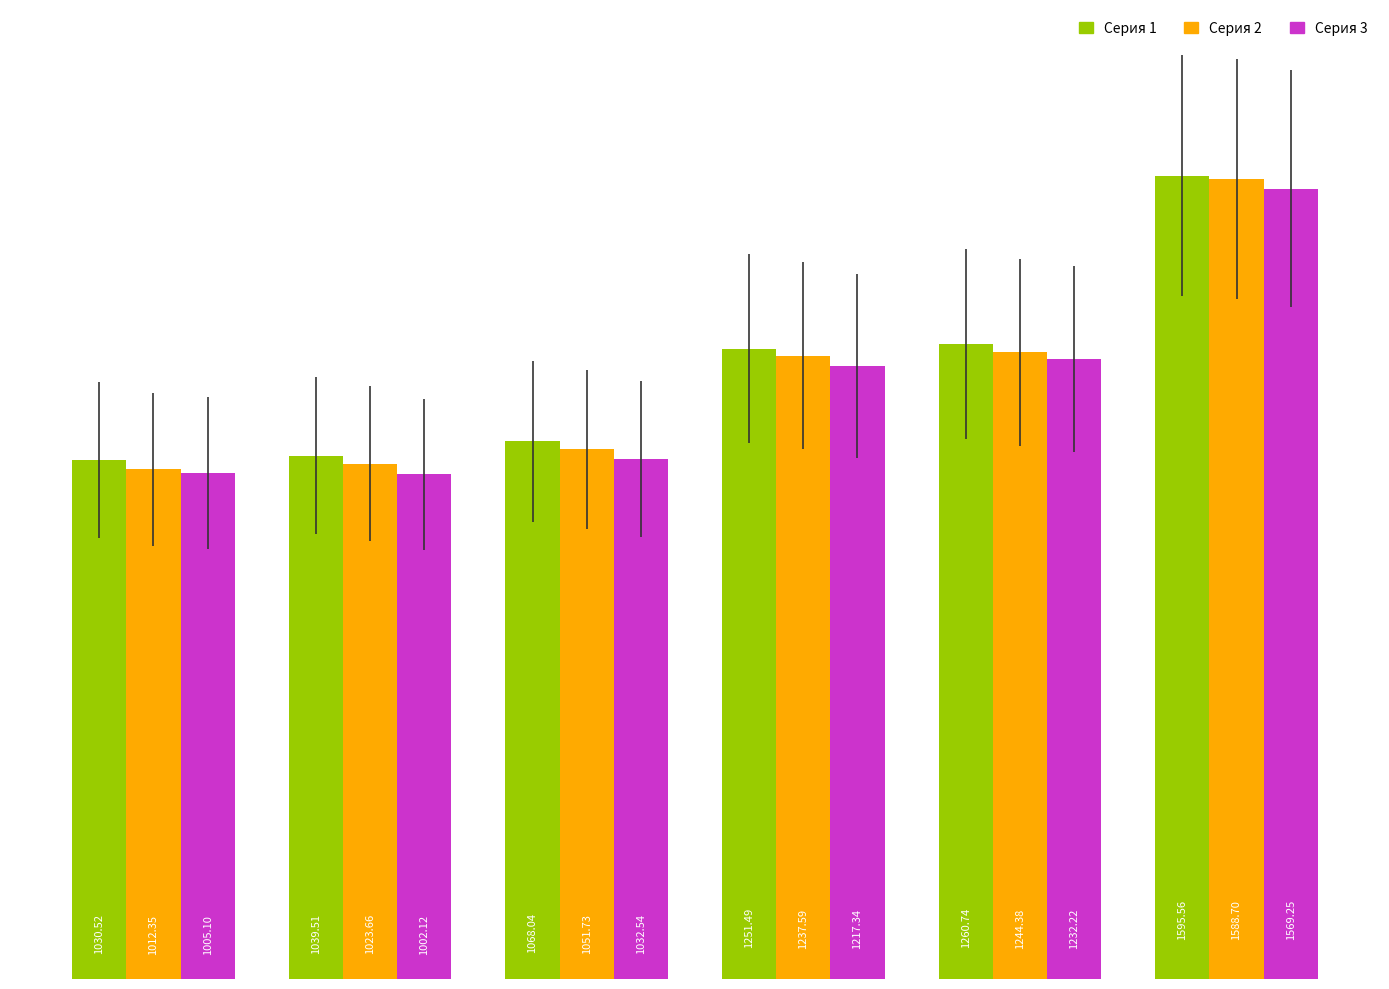

At how many categories does at least one series exceed 1192?

3